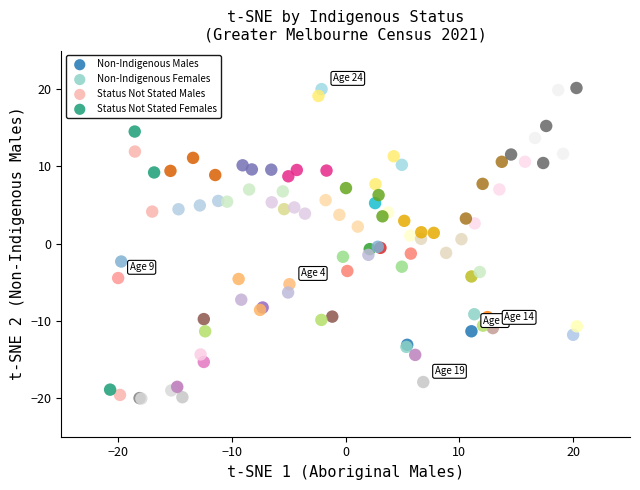

Which series has the largest Y range (max minus min)?

Non-Indigenous Males